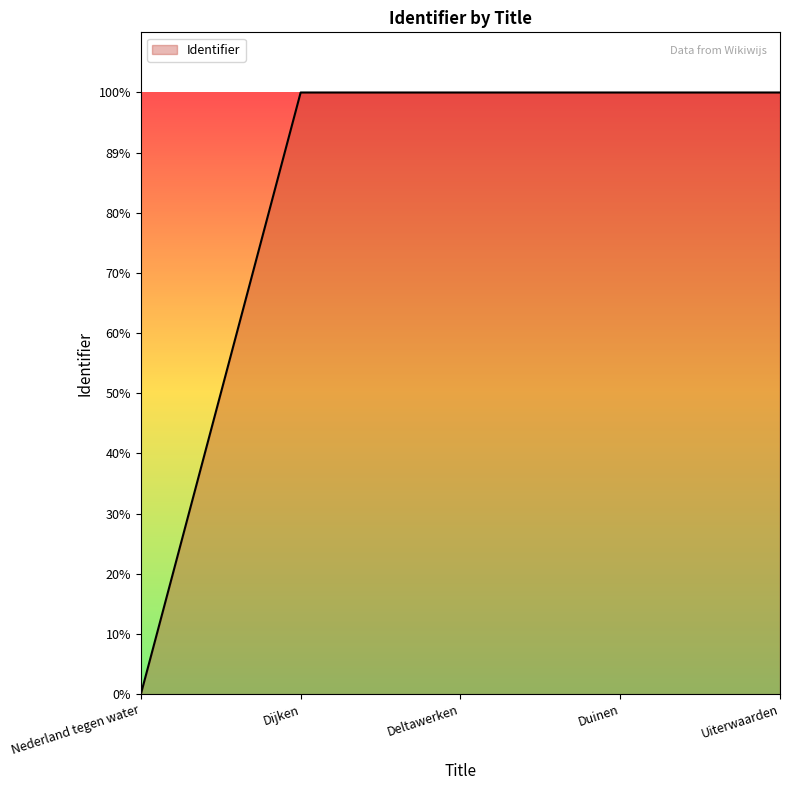

The chart shows a value of 473493 at Nederland tegen water. True or false?

False